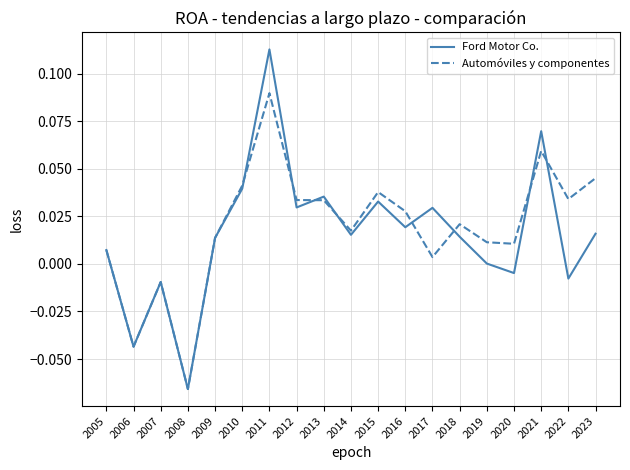

Which series has the largest range (max minus min)?

Ford Motor Co.